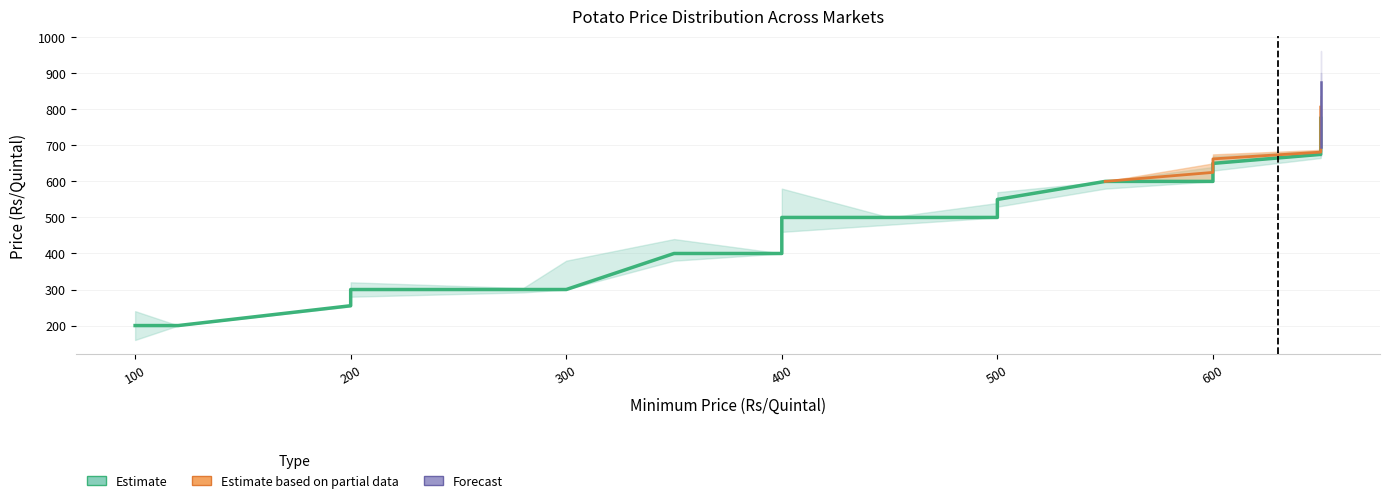

How many interior local valleys does the Maximum Price series have?

5